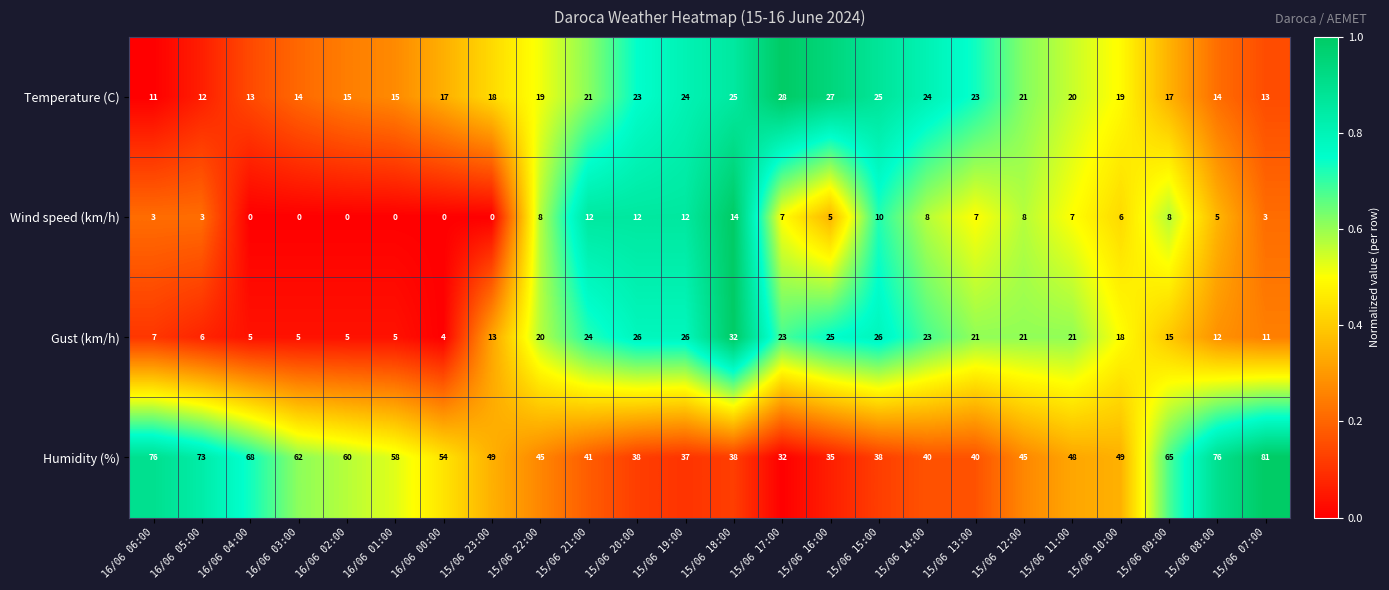

How many series are shown in this chart?

4